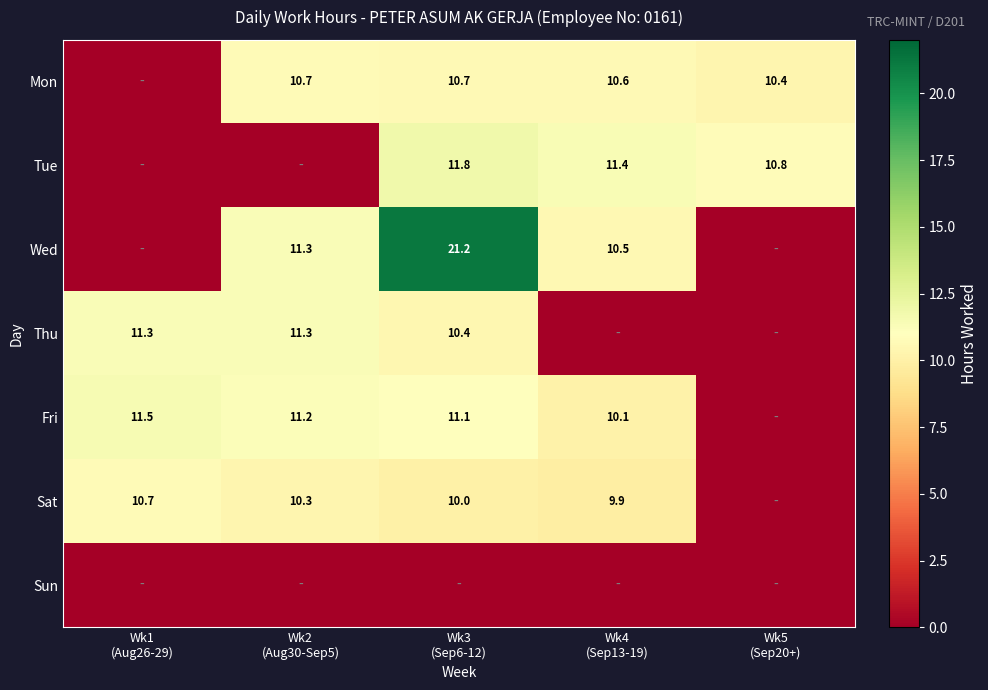

What is the average value of the Sat series?

8.2